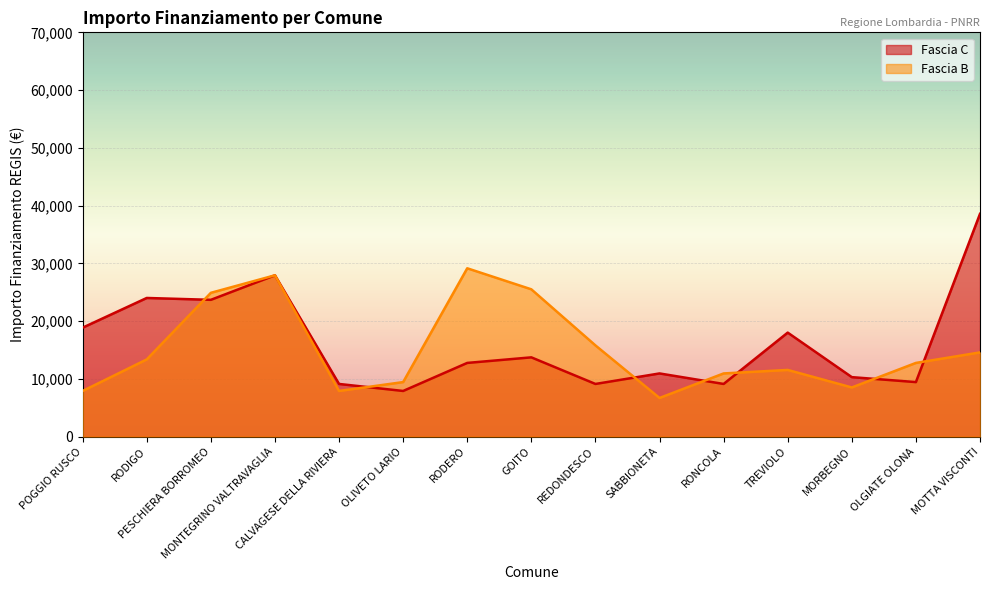

Between MONTEGRINO VALTRAVAGLIA and PESCHIERA BORROMEO, which is larger?

MONTEGRINO VALTRAVAGLIA